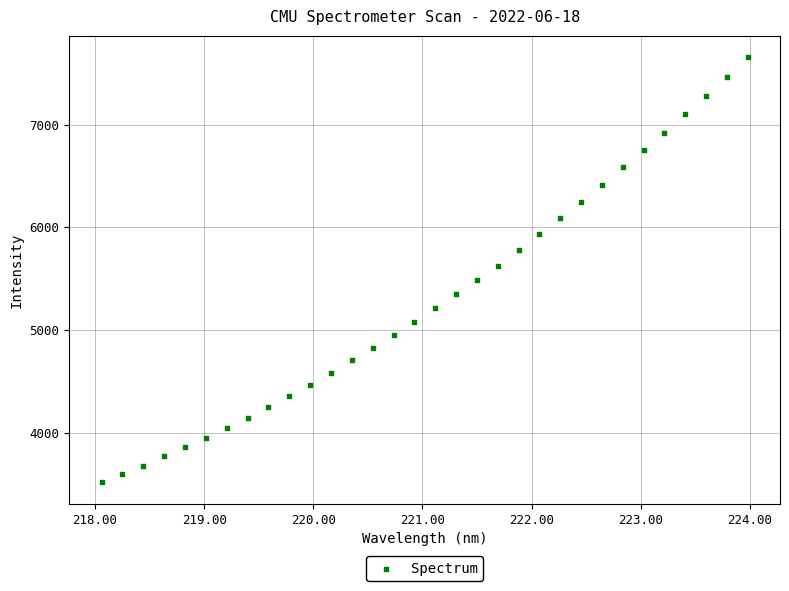

What is the range of Y values (max minus min)?

4135.8